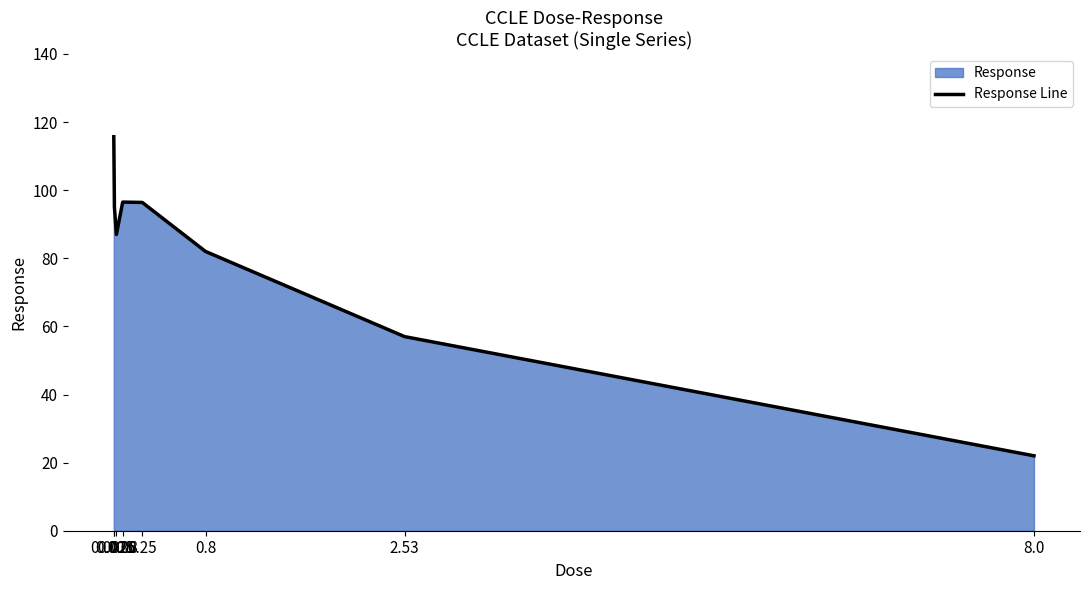

How many lines are shown in the chart?

1